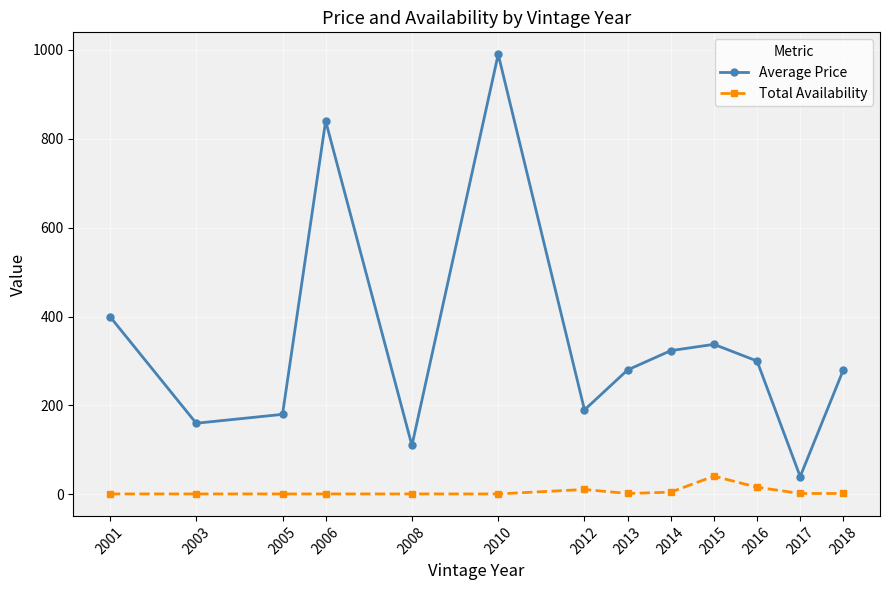

Does the chart have visible grid lines?

Yes